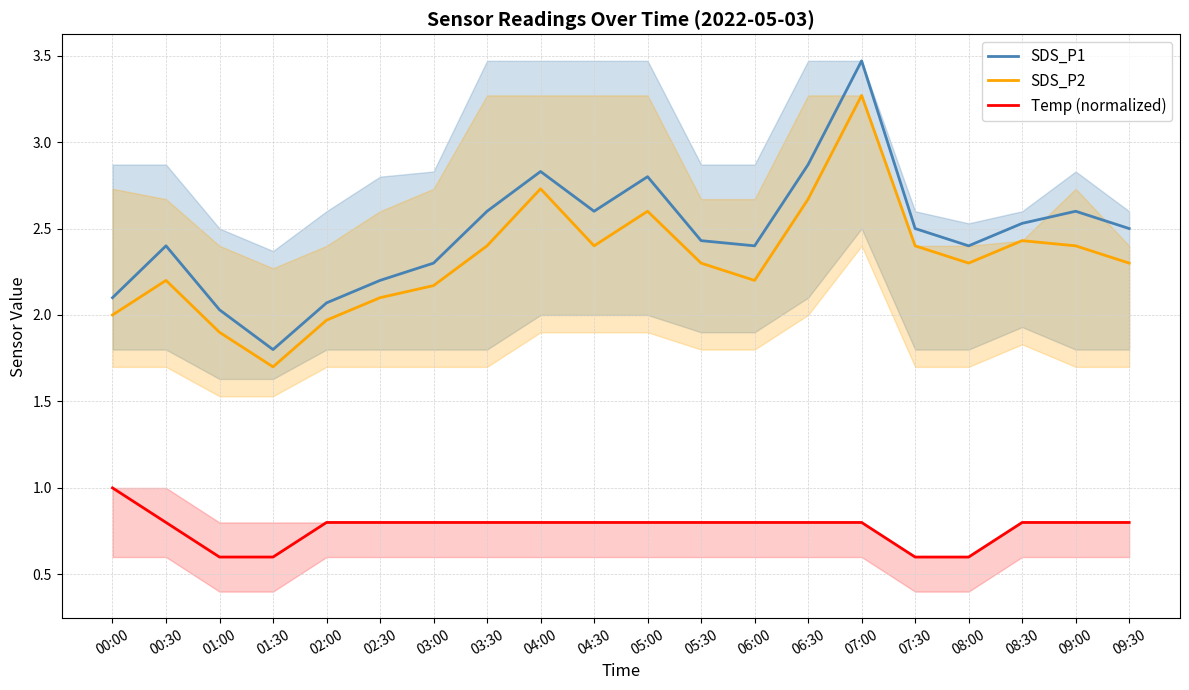

Where does the SDS_P1 series first go above 2?

00:00